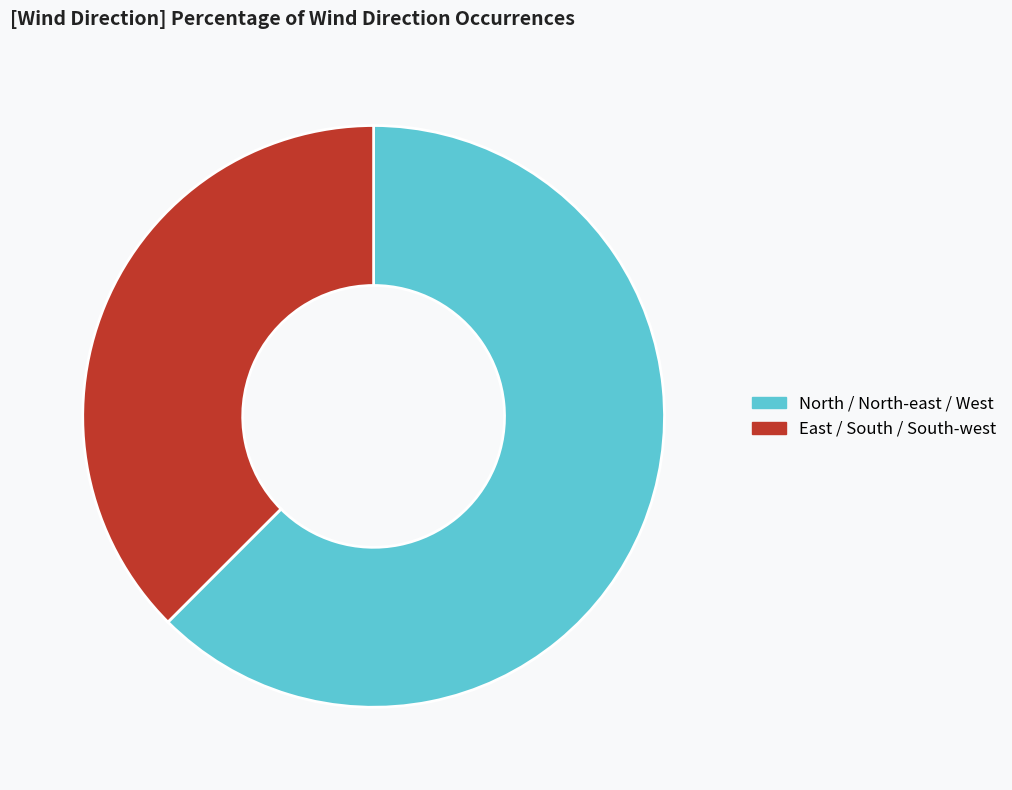

The North / North-east / West slice represents 62% of the pie. True or false?

True